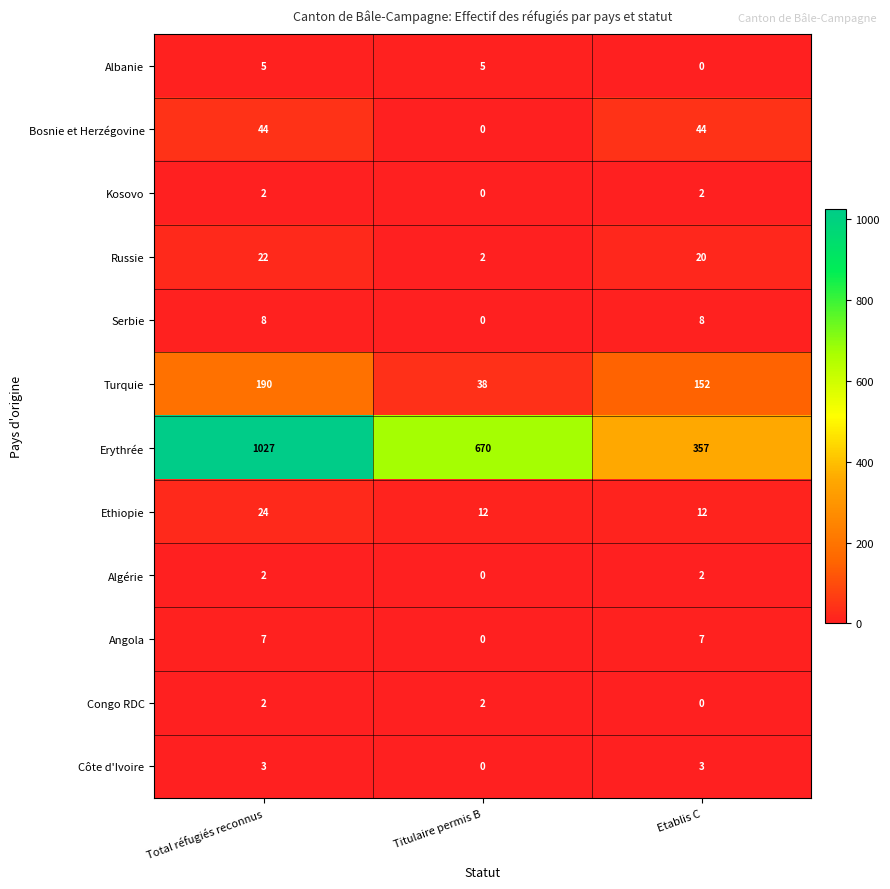

List the labels in order of Turquie value, smallest first.

Titulaire permis B, Etablis C, Total réfugiés reconnus